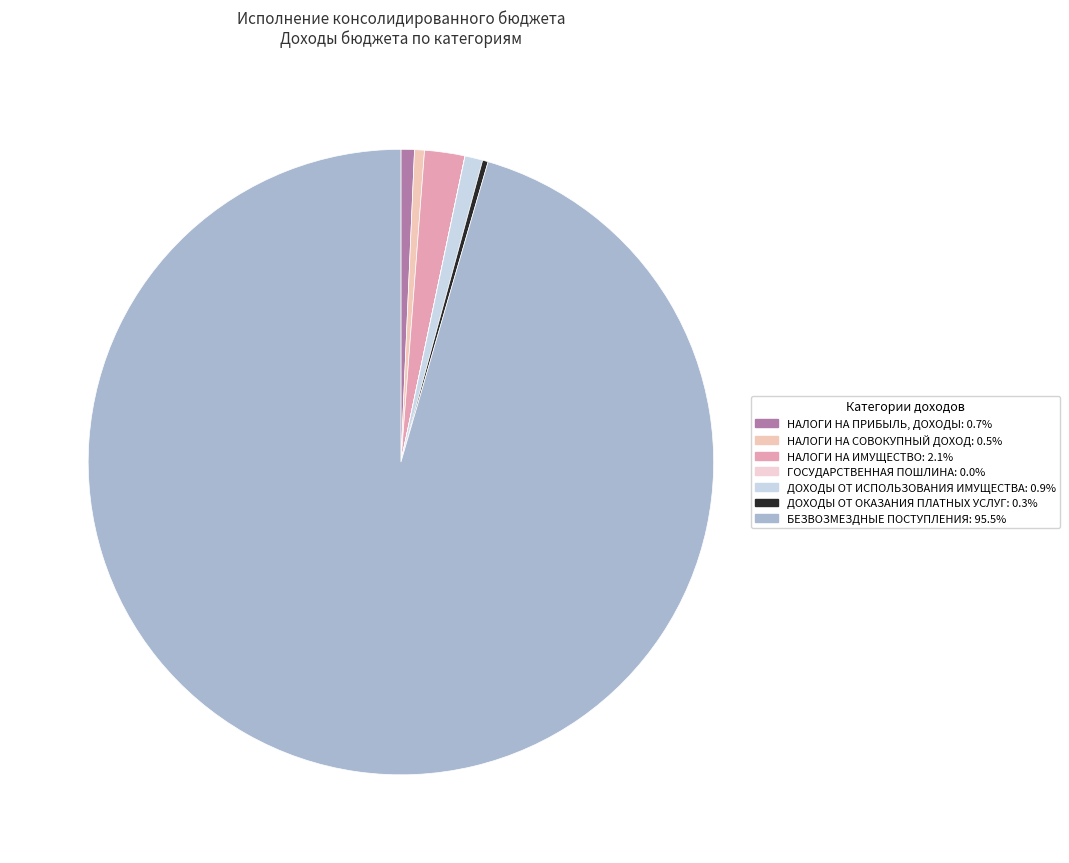

Rank the categories by value from highest to lowest.

БЕЗВОЗМЕЗДНЫЕ ПОСТУПЛЕНИЯ, НАЛОГИ НА ИМУЩЕСТВО, ДОХОДЫ ОТ ИСПОЛЬЗОВАНИЯ ИМУЩЕСТВА, НАЛОГИ НА ПРИБЫЛЬ, ДОХОДЫ, НАЛОГИ НА СОВОКУПНЫЙ ДОХОД, ДОХОДЫ ОТ ОКАЗАНИЯ ПЛАТНЫХ УСЛУГ, ГОСУДАРСТВЕННАЯ ПОШЛИНА